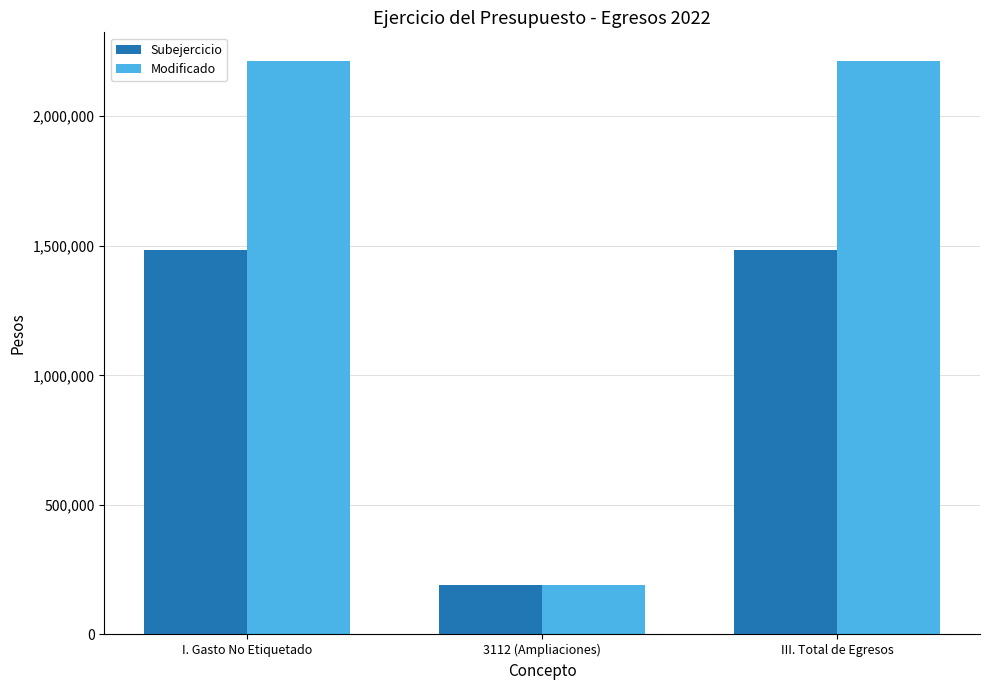

What is the highest value of the Modificado series?

2212810.2